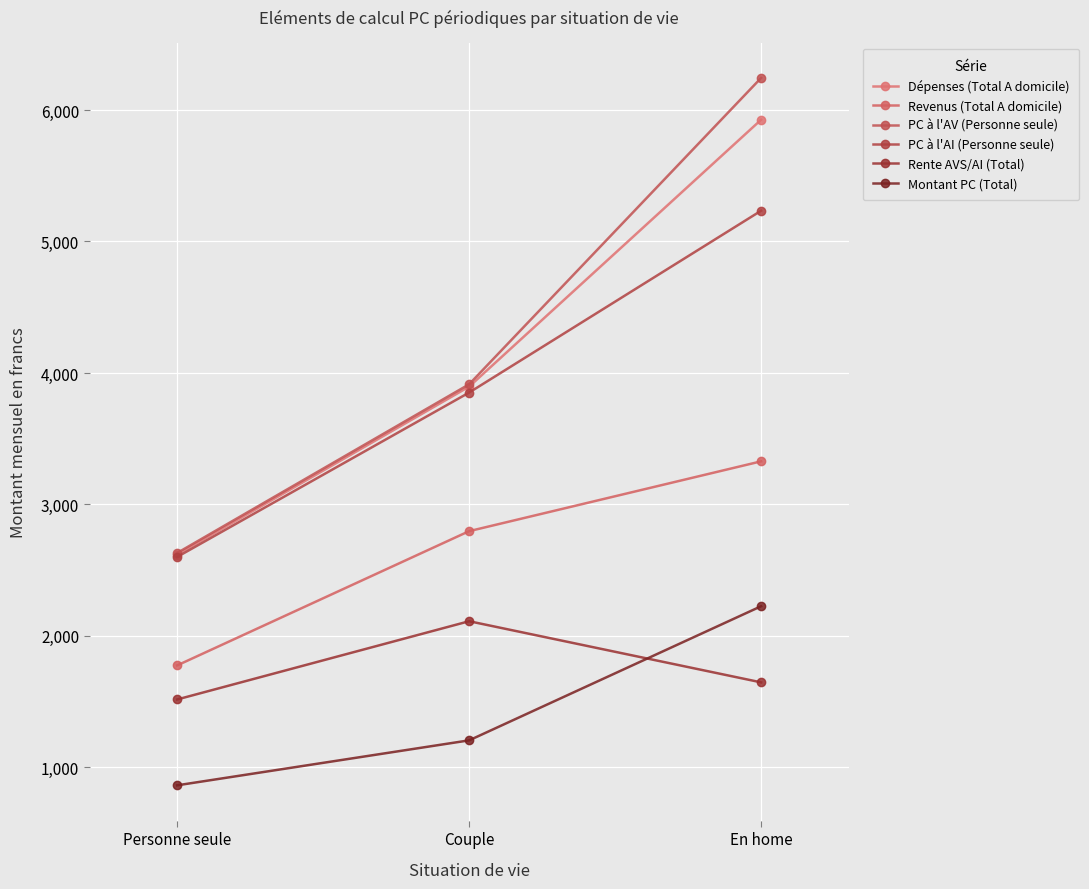

What is the maximum value shown in the chart?

6244